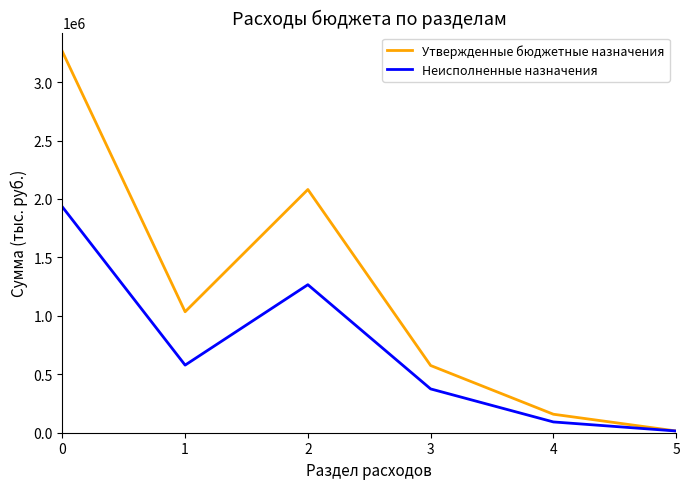

Where is the first local minimum for Неисполненные назначения?

1